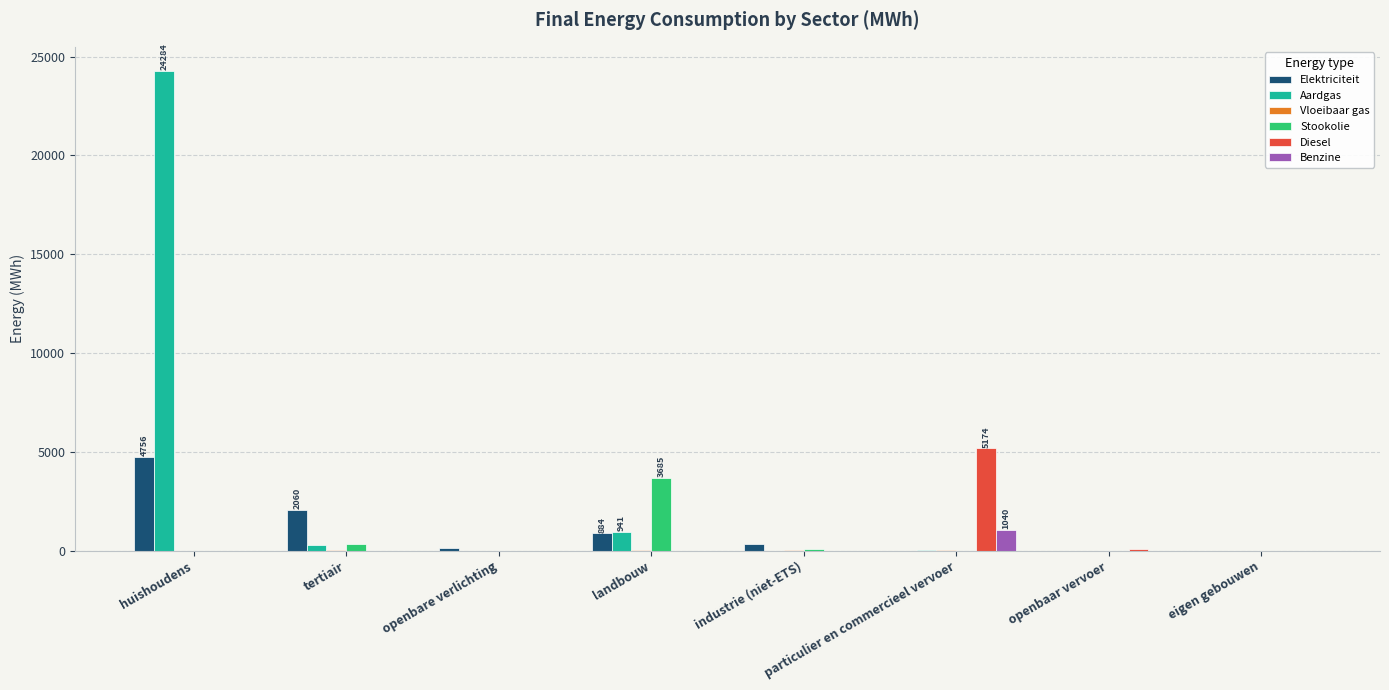

How many data points in Aardgas are above 9?

4